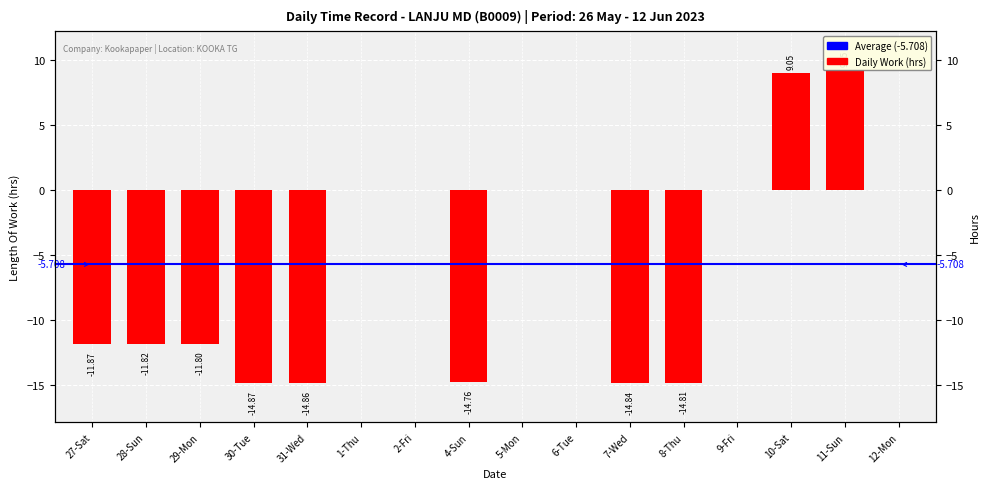

Reading left to right, extract all data points from this chart.

-11.9	-11.8	-11.8	-14.9	-14.9	0.0	0.0	-14.8	0.0	0.0	-14.8	-14.8	0.0	9.1	9.2	0.0